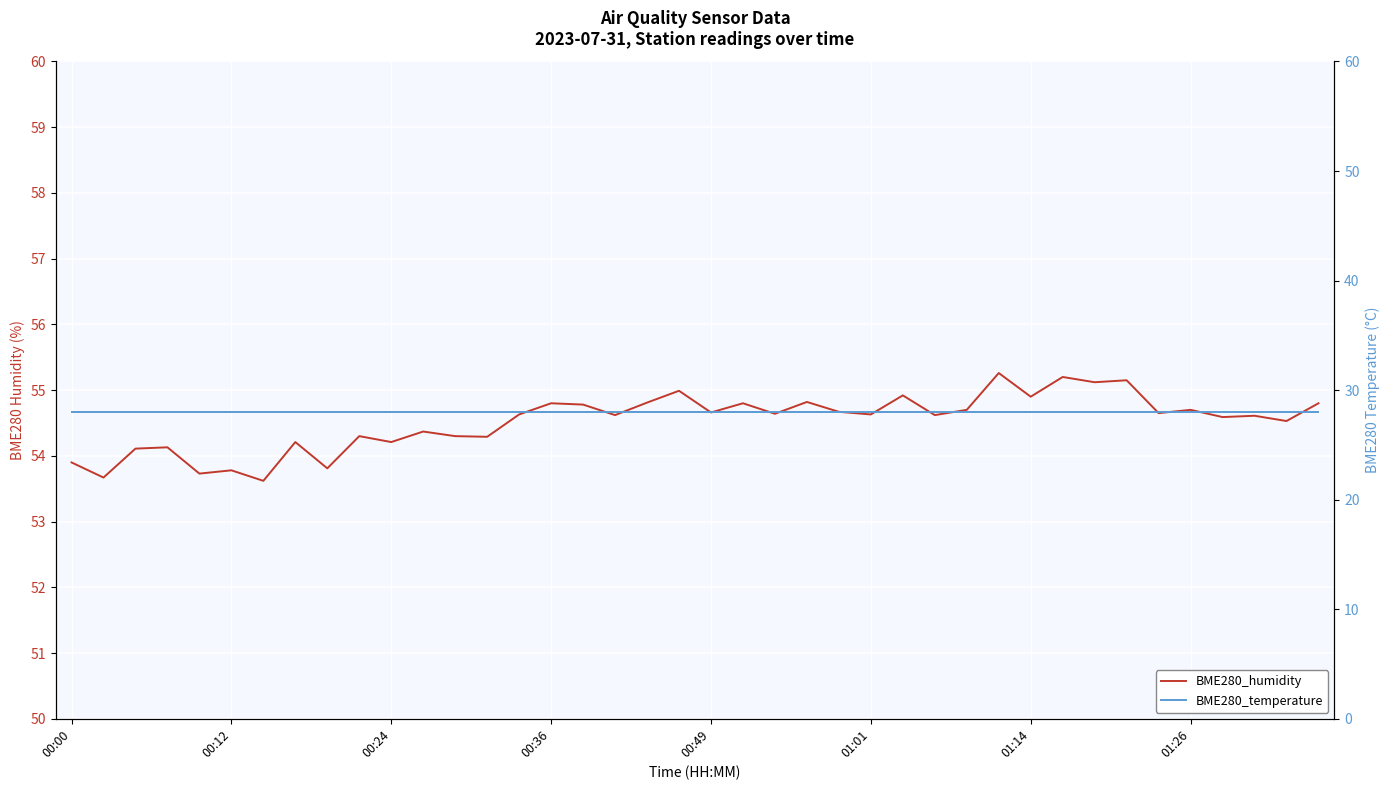

What is the smallest value displayed?

28.0